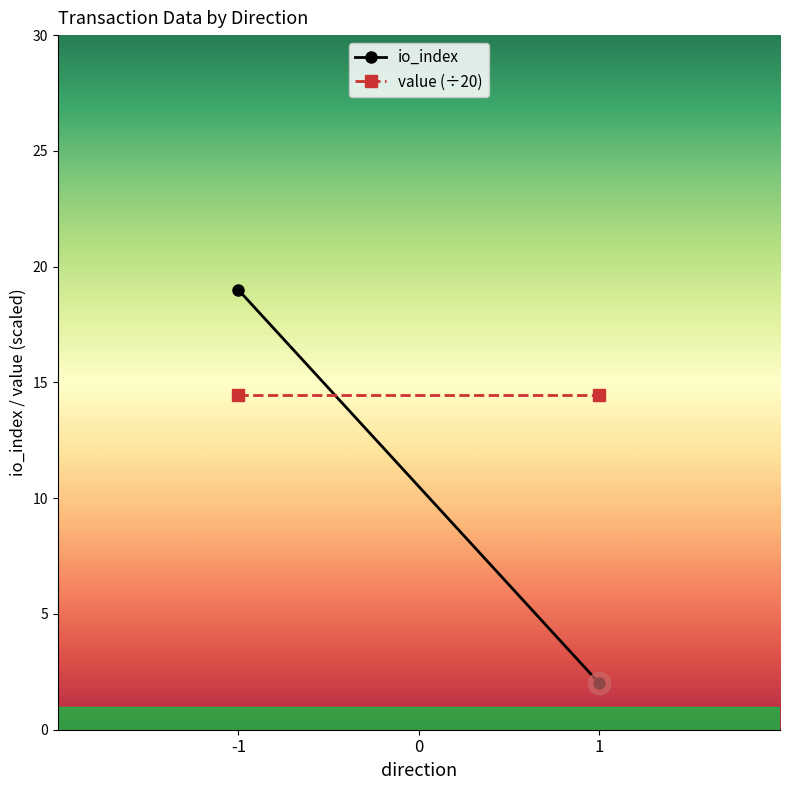

Rank the series by their maximum value, from highest to lowest.

io_index, value (÷20)